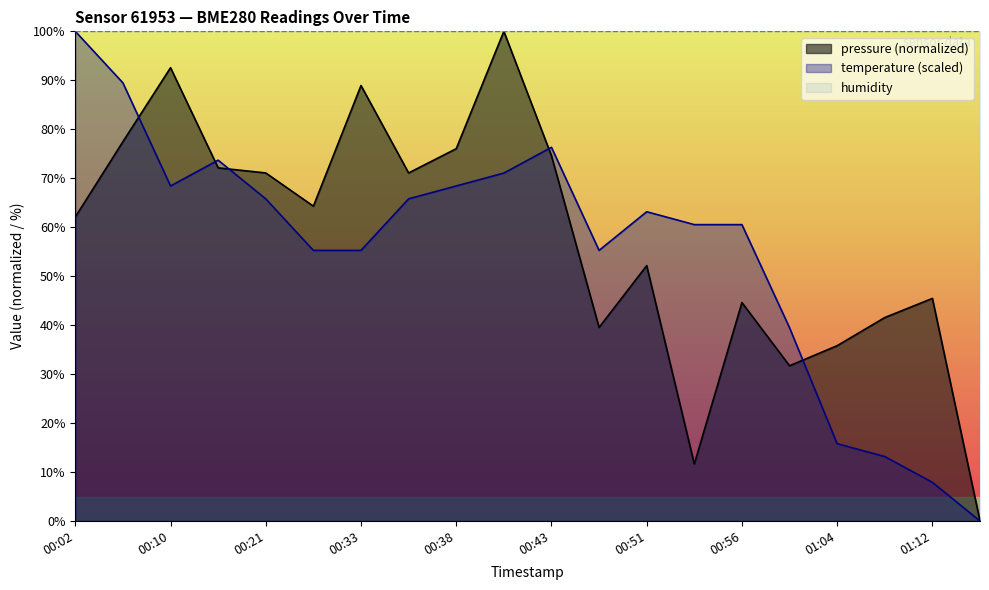

What is the difference between the highest and lowest values at 00:27?

9.0